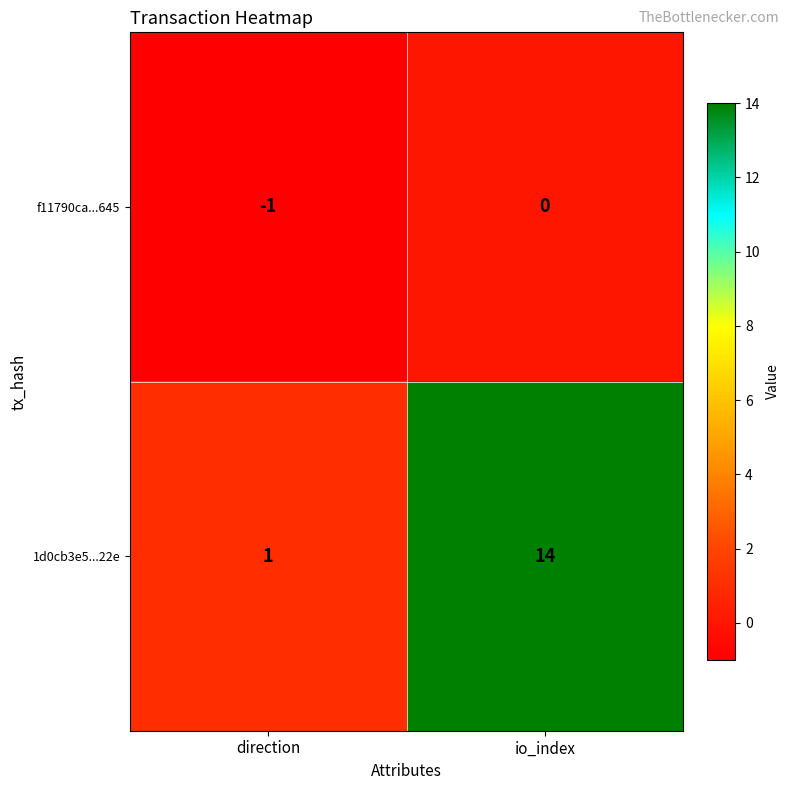

What is the sum of the 1d0cb3e5...22e values at direction and io_index?

15